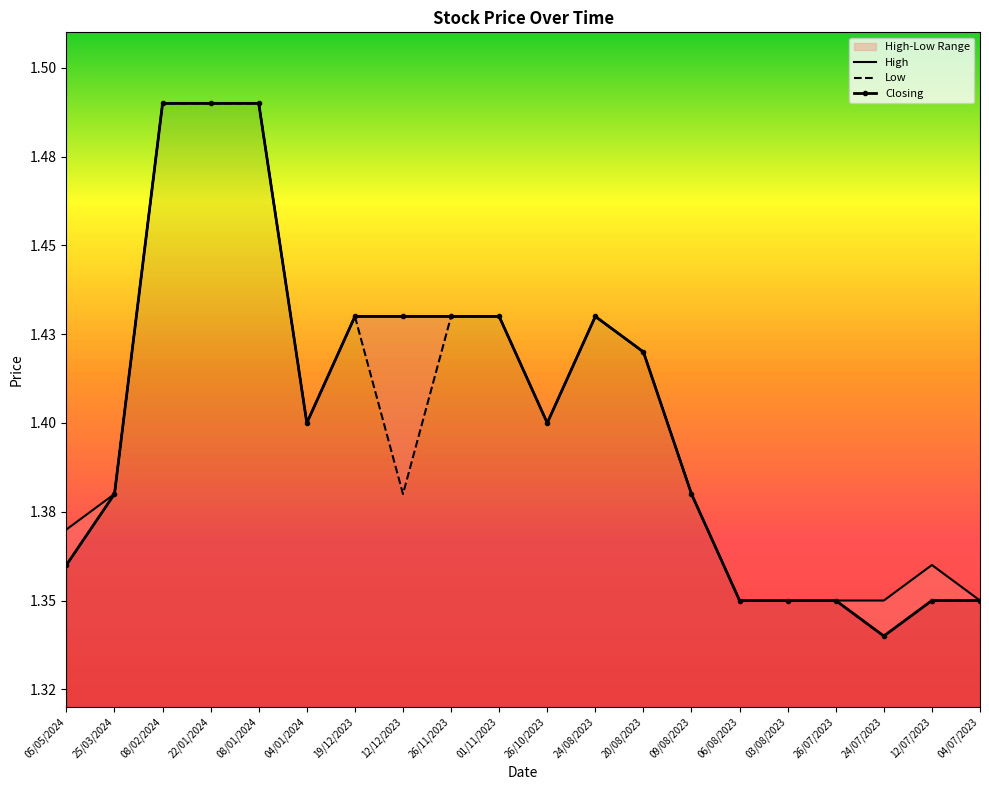

What is the difference between the second highest and minimum values in the Closing series?

0.1